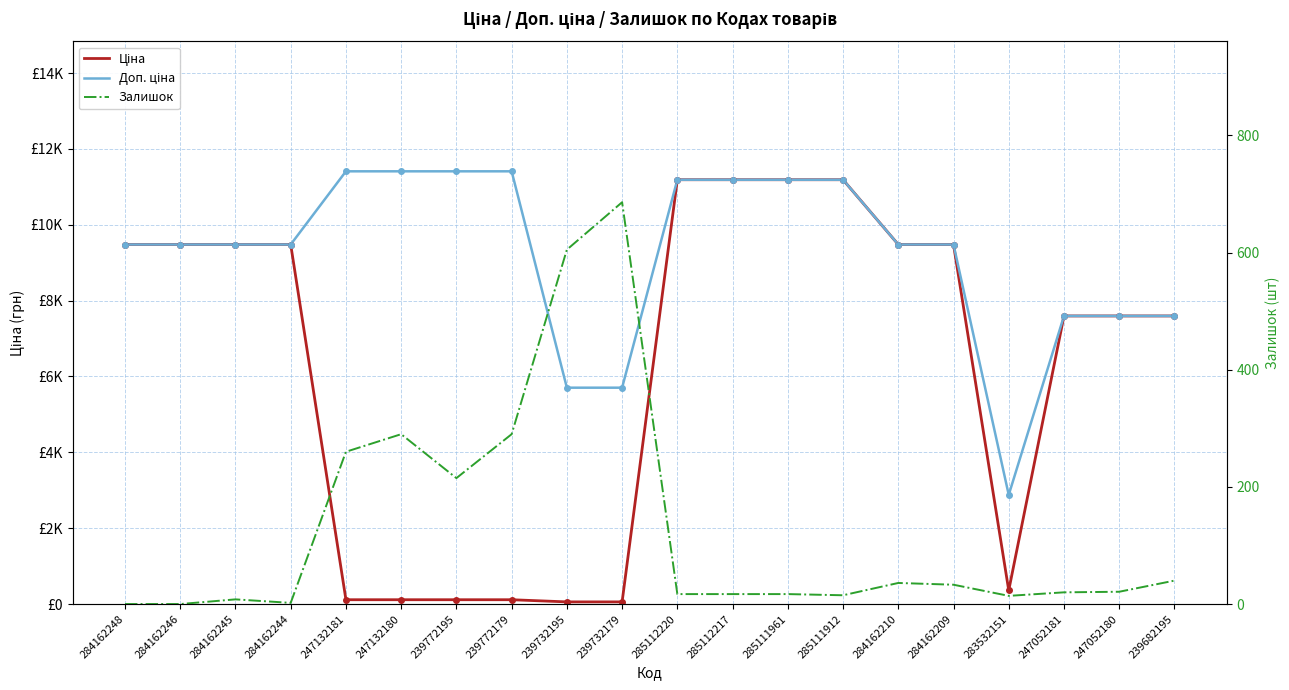

How many times do Ціна and Залишок cross each other?

2